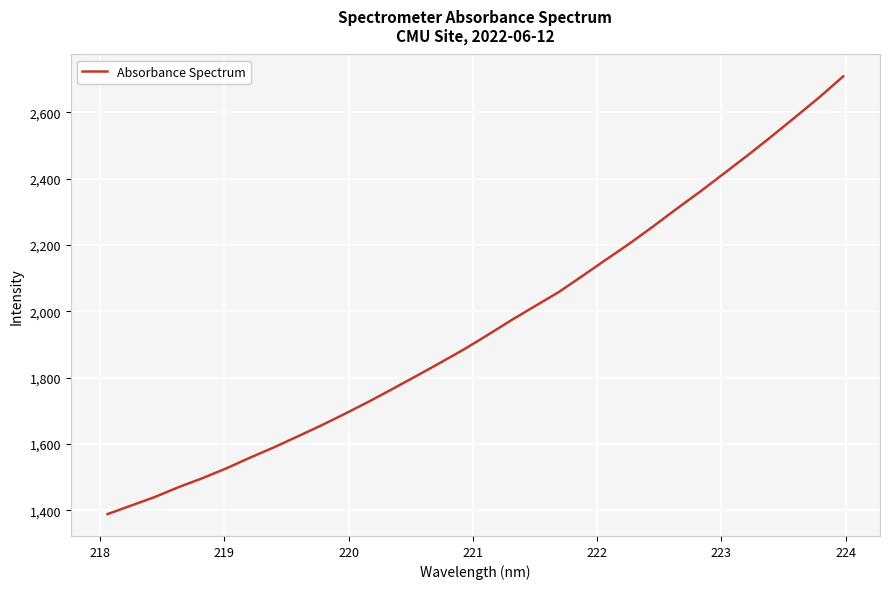

What is the smallest value displayed?

1388.8